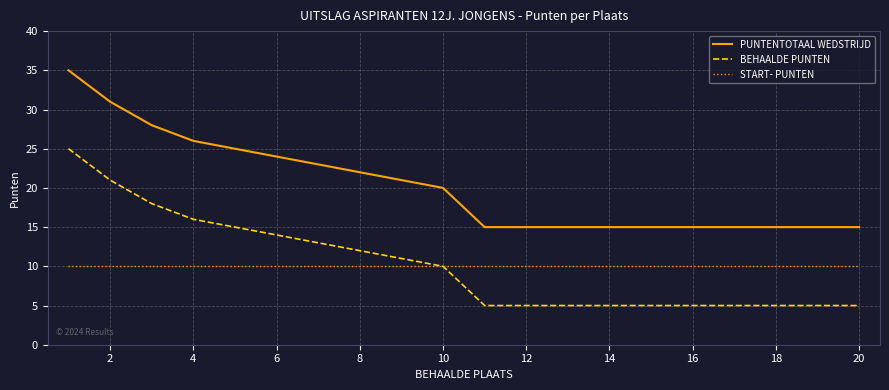

What are all the series names shown in the legend?

PUNTENTOTAAL WEDSTRIJD, BEHAALDE PUNTEN, START- PUNTEN